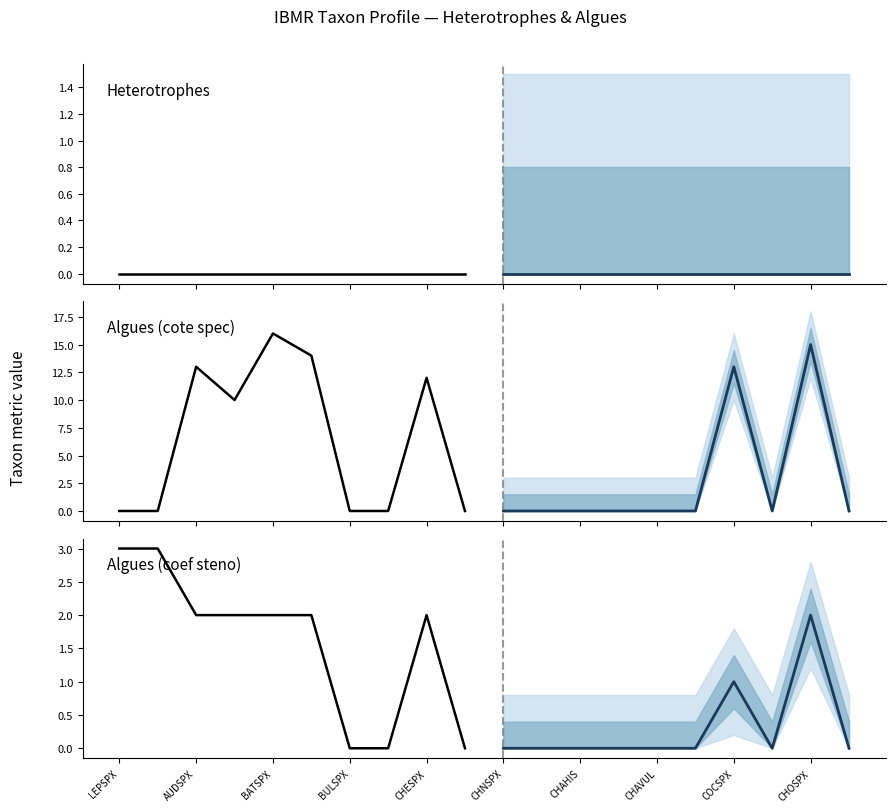

How many coef_steno values are between 0 and 2?

18